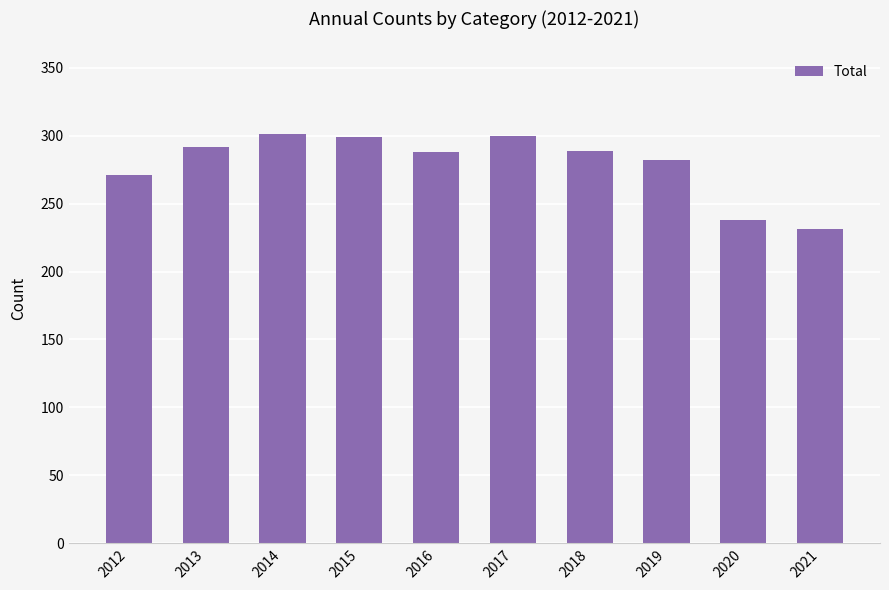

True or false: the data shows 231 at 2021.

True